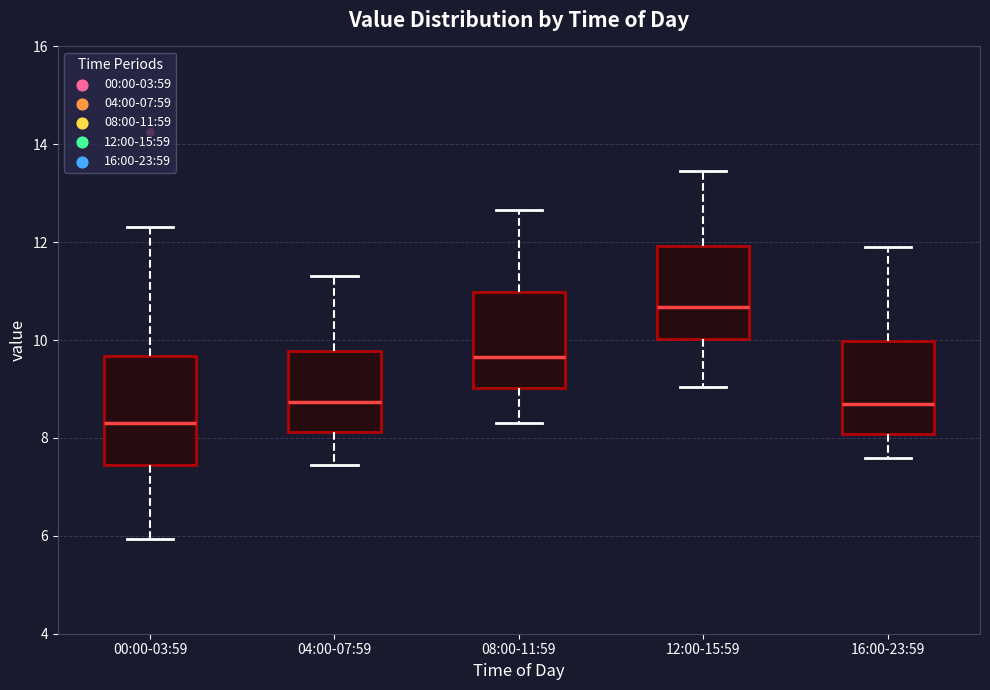

Where is the upper edge of the box for 04:00-07:59 on the y-axis? The values are not printed on the chart, so give them approximately, as read against the axis.

9.8